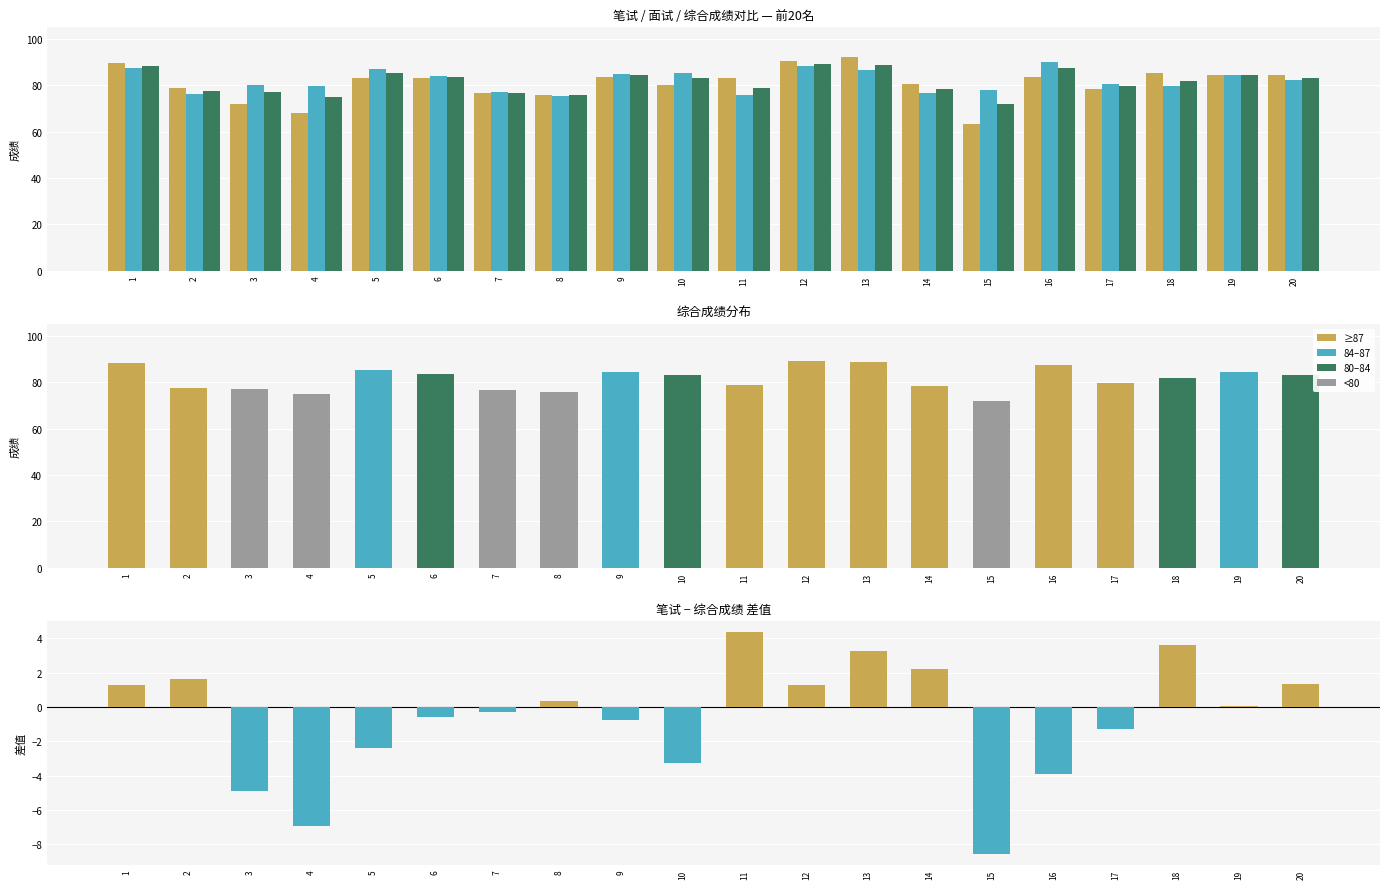

What is the difference between the 笔试成绩 values at 5 and 15?

19.5